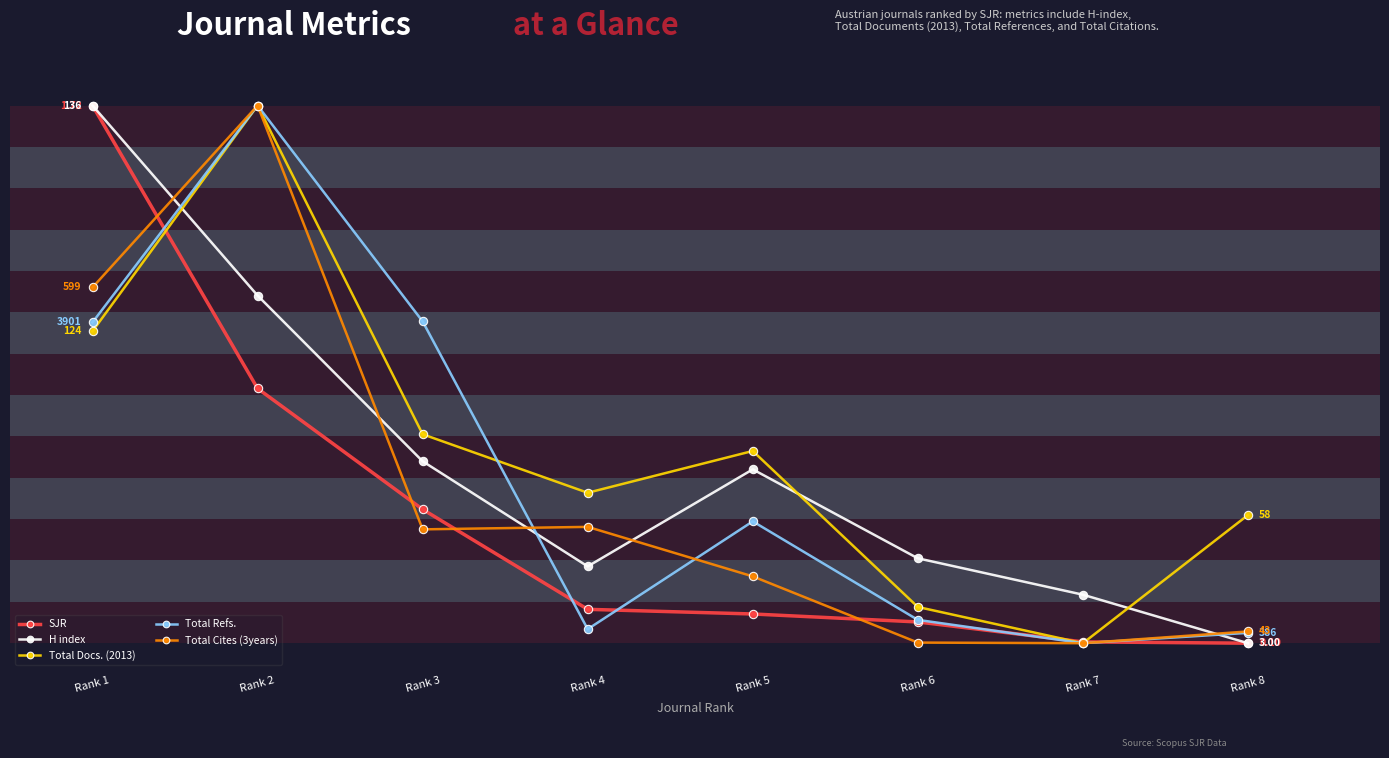

Where is the first local minimum for Total Refs.?

Rank 4